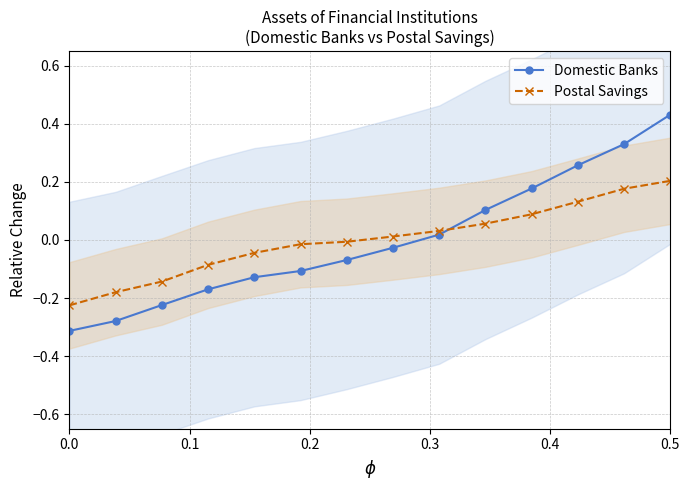

True or false: Domestic Banks has more than 1 interior local peaks.

False